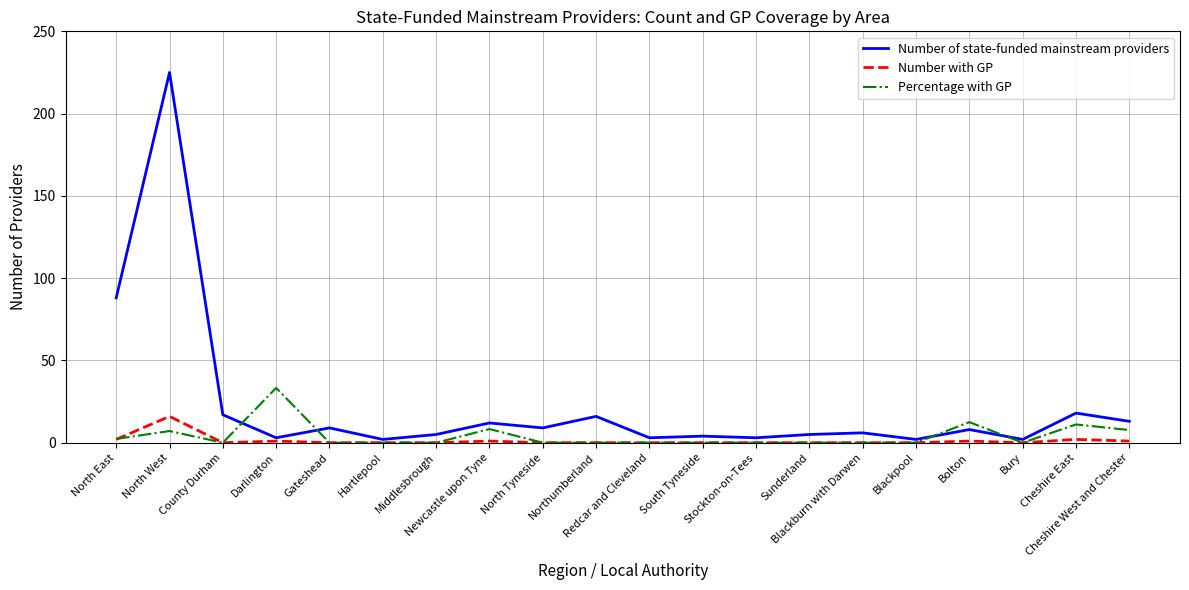

List the series in order of their peak value, highest first.

Number of state-funded mainstream providers, Percentage with GP, Number with GP